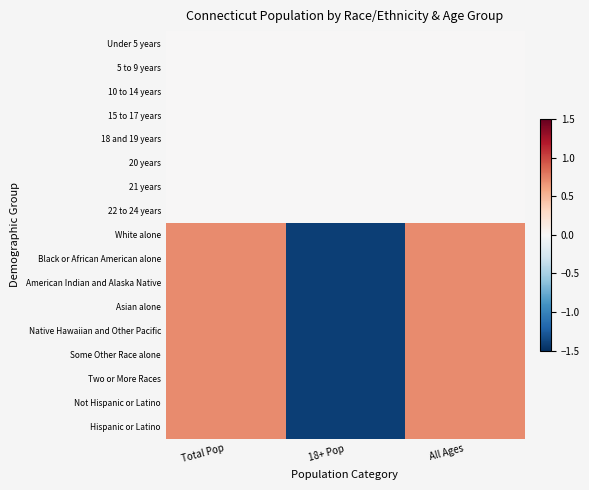

List the series in order of their peak value, lowest first.

Under 5 years, 5 to 9 years, 10 to 14 years, 15 to 17 years, 18 and 19 years, 20 years, 21 years, 22 to 24 years, White alone, Black or African American alone, Asian alone, Native Hawaiian and Other Pacific, Some Other Race alone, Two or More Races, Hispanic or Latino, American Indian and Alaska Native, Not Hispanic or Latino